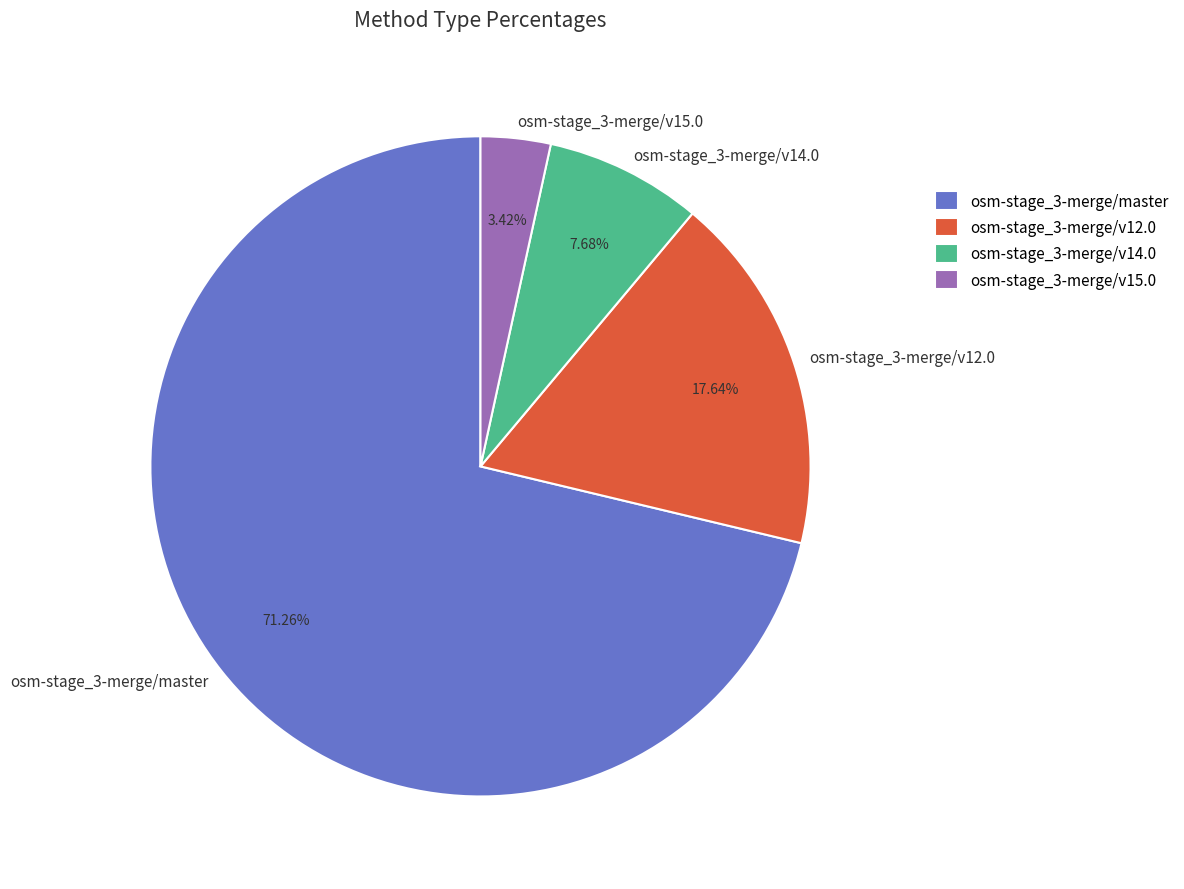

Is there any slice that represents more than half of the pie?

Yes